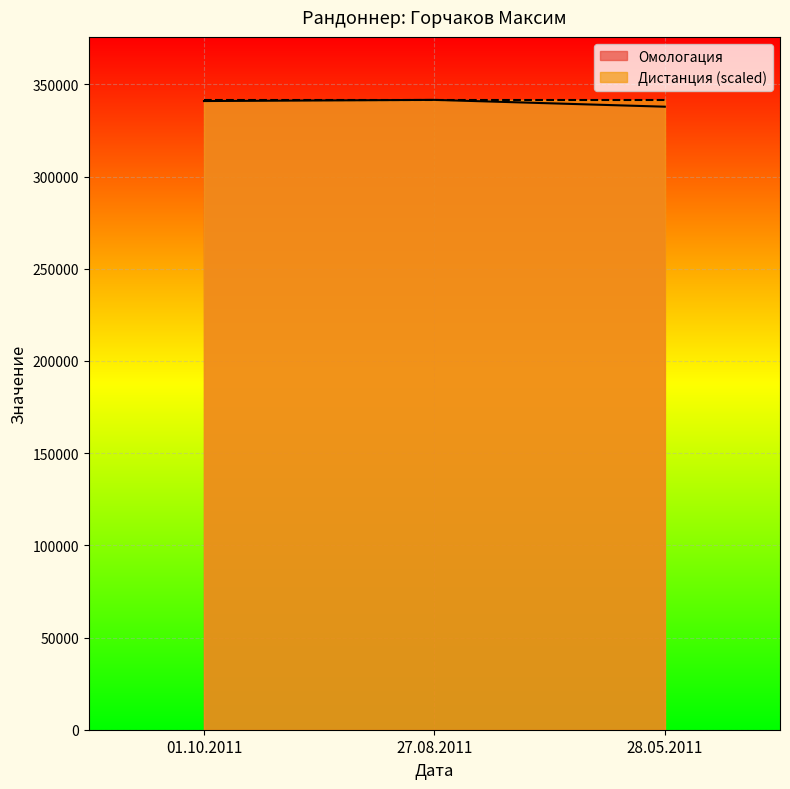

Which has a higher value, 28.05.2011 or 01.10.2011?

01.10.2011